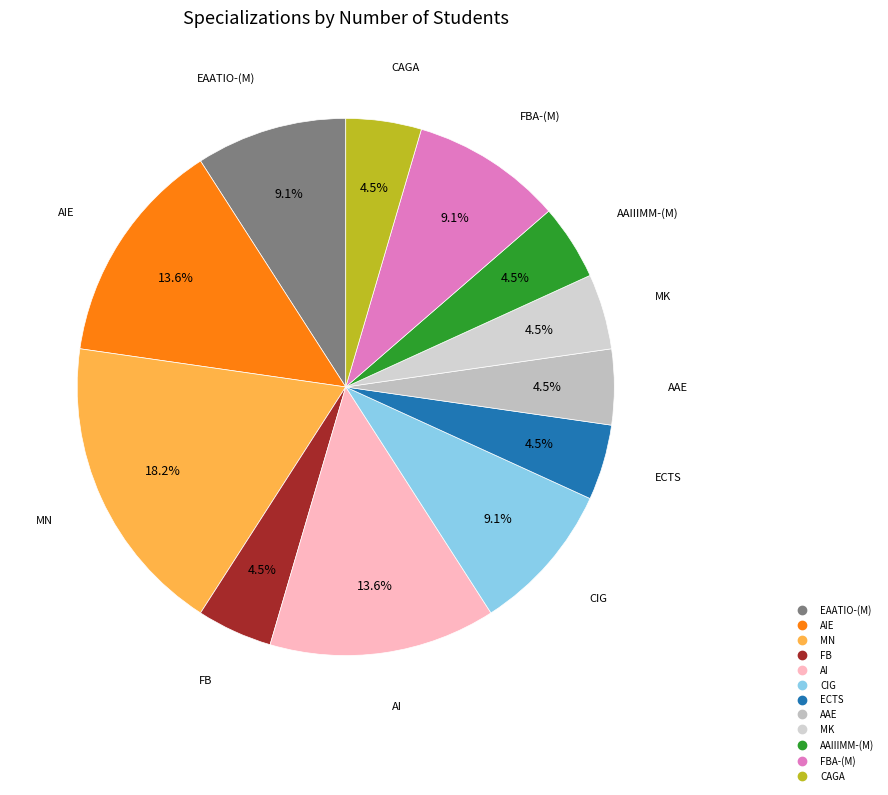

Is there a majority slice in this chart?

No